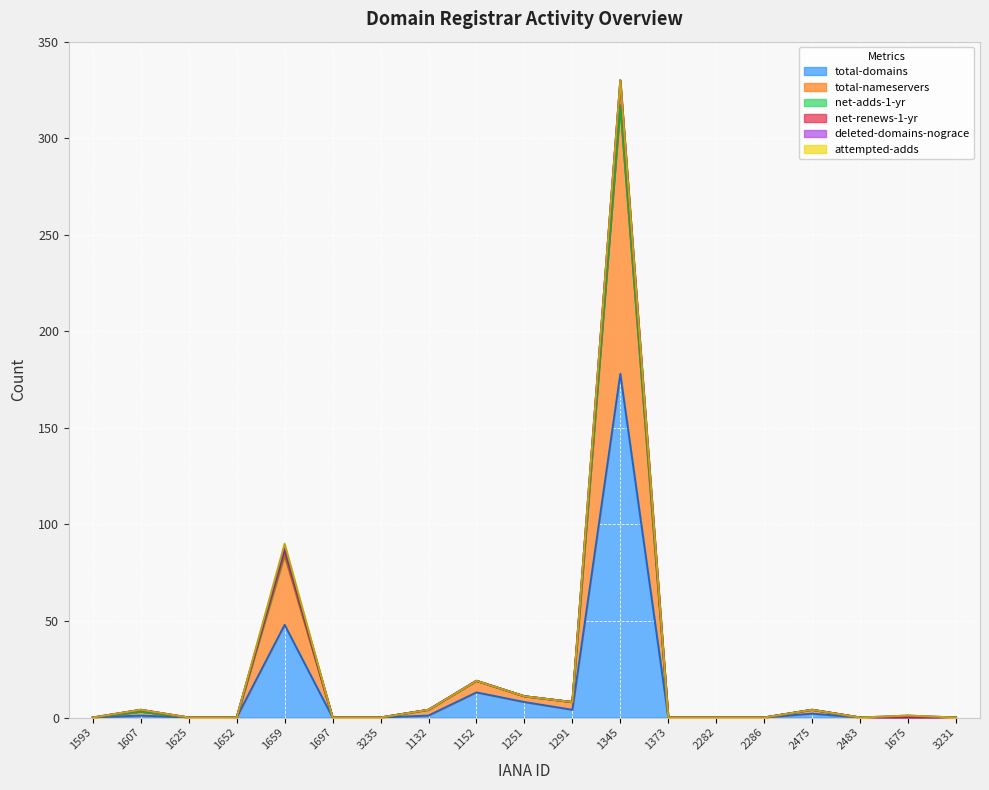

True or false: total-nameservers and deleted-domains-nograce cross at least once.

False